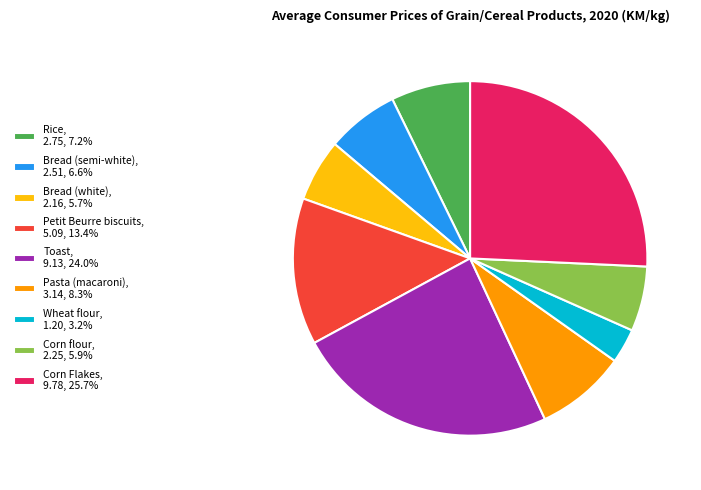

How many segments does this pie chart have?

9